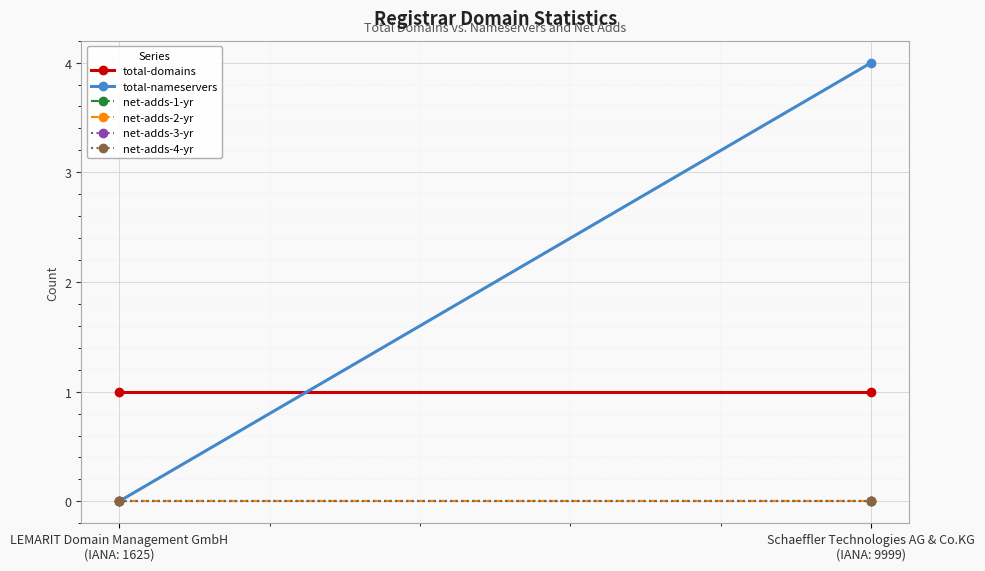

Is it true that net-adds-1-yr equals 0 at Schaeffler Technologies AG & Co.KG
(IANA: 9999)?

True